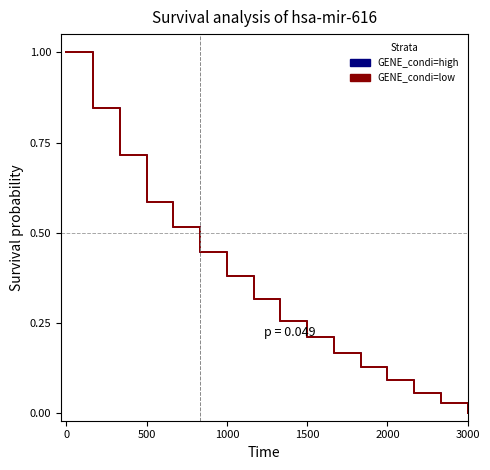

How many lines are shown in the chart?

2